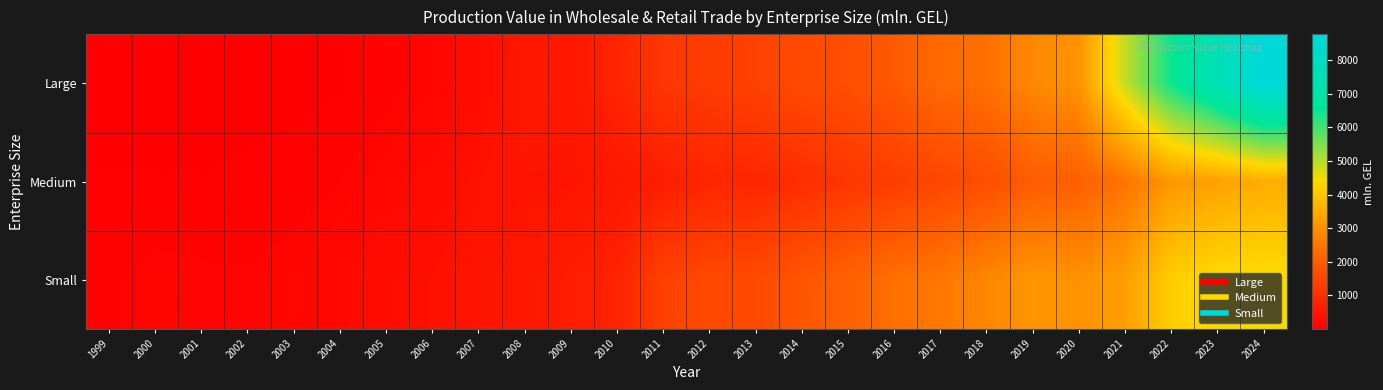

List the series in order of their peak value, lowest first.

Medium, Small, Large